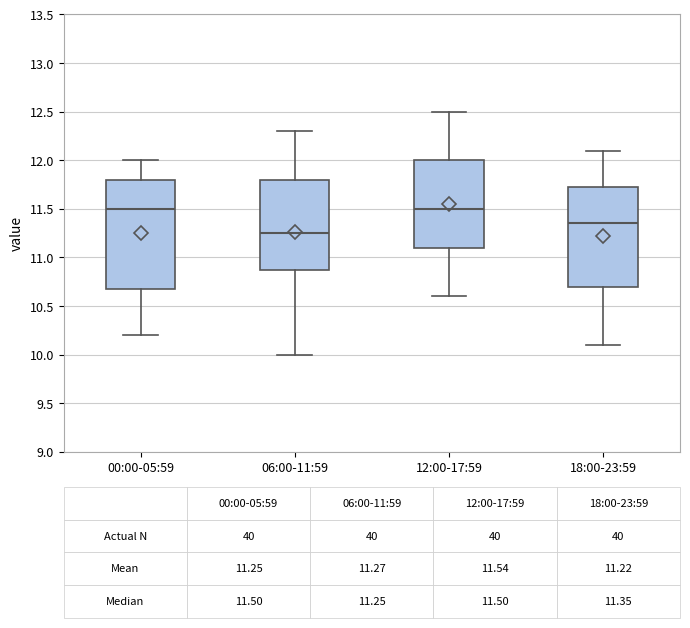

Which box is the tallest, from its lower edge to its upper edge?

00:00-05:59